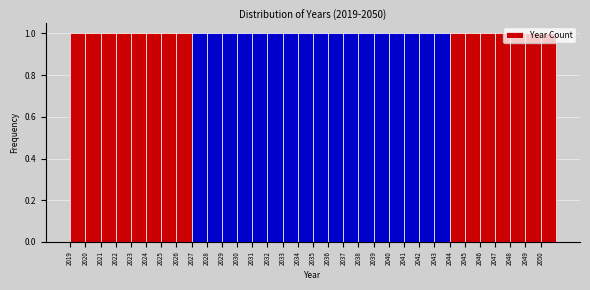

Reading left to right, transcribe this chart: for each bar, give the range it covers on the x-axis and its height. The values are not printed on the chart, so give them approximately, as read against the axis.

2019 to 2020: 1
2020 to 2021: 1
2021 to 2022: 1
2022 to 2023: 1
2023 to 2024: 1
2024 to 2025: 1
2025 to 2026: 1
2026 to 2027: 1
2027 to 2028: 1
2028 to 2029: 1
2029 to 2030: 1
2030 to 2031: 1
2031 to 2032: 1
2032 to 2033: 1
2033 to 2034: 1
2034 to 2035: 1
2035 to 2036: 1
2036 to 2037: 1
2037 to 2038: 1
2038 to 2039: 1
2039 to 2040: 1
2040 to 2041: 1
2041 to 2042: 1
2042 to 2043: 1
2043 to 2044: 1
2044 to 2045: 1
2045 to 2046: 1
2046 to 2047: 1
2047 to 2048: 1
2048 to 2049: 1
2049 to 2050: 1
2050 to 2051: 1